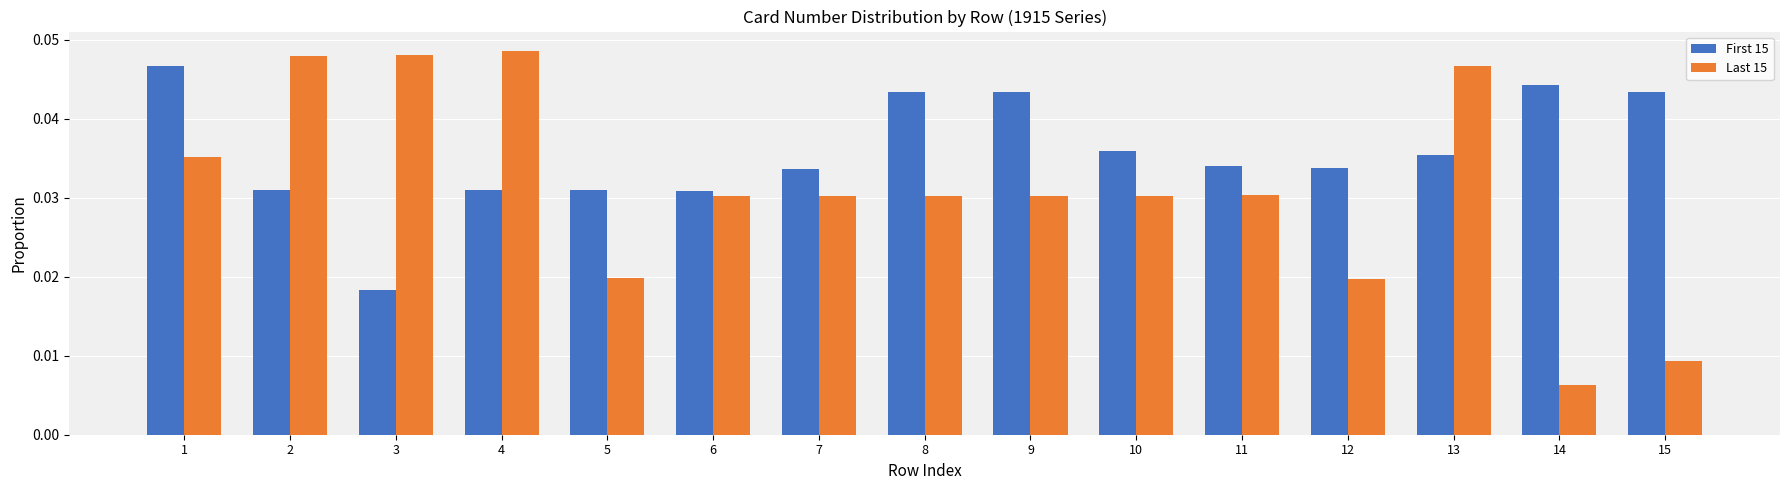

Rank the series at 15 from highest to lowest value.

First 15, Last 15